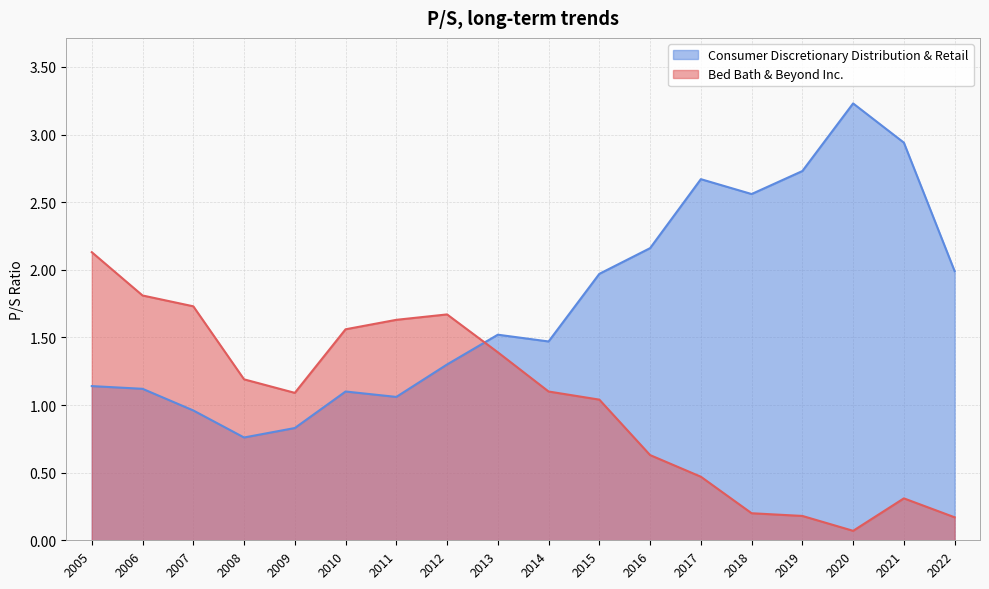

Rank the series by their maximum value, from lowest to highest.

Bed Bath & Beyond Inc., Consumer Discretionary Distribution & Retail